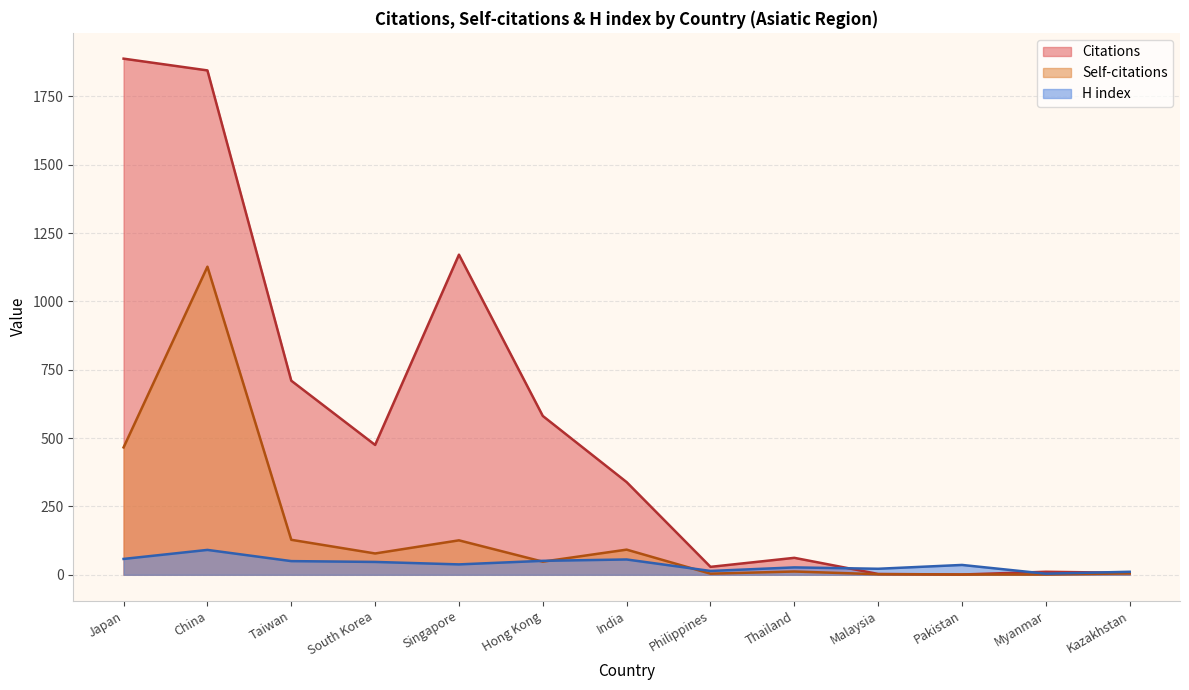

Rank the series by their maximum value, from highest to lowest.

Citations, Self-citations, H index